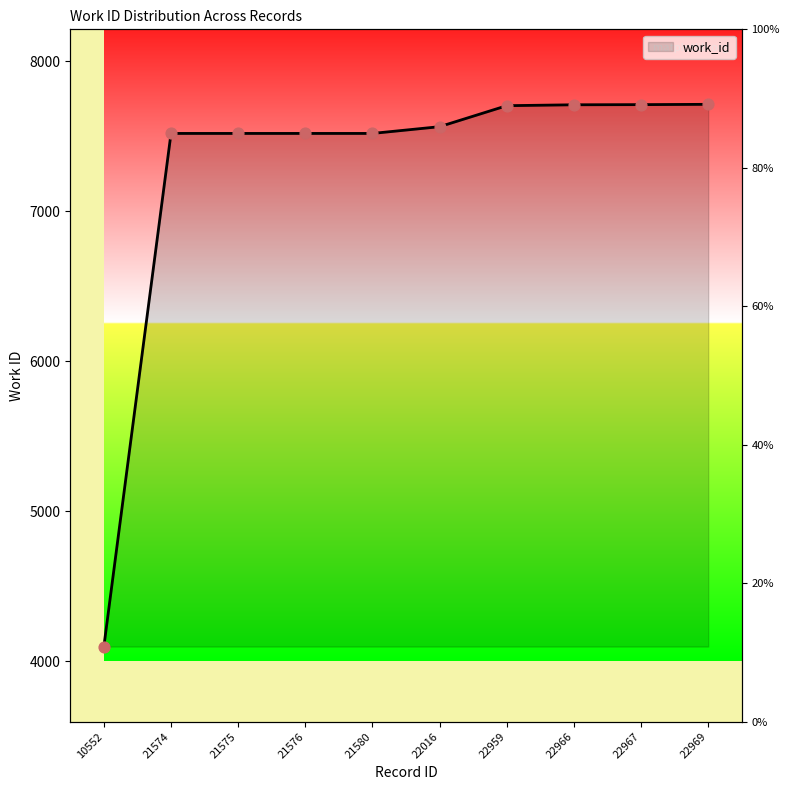

Between 22959 and 21576, which is larger?

22959